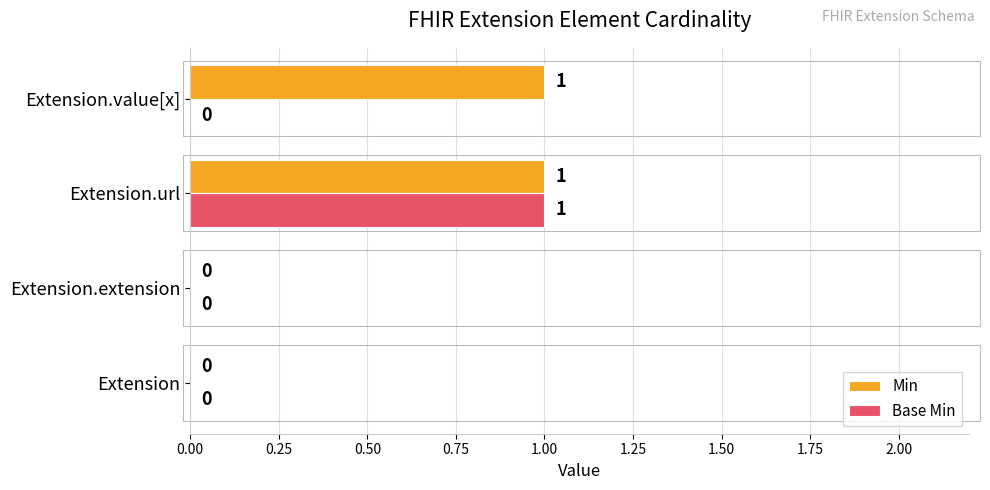

At which category is the sum across all series the highest?

Extension.url